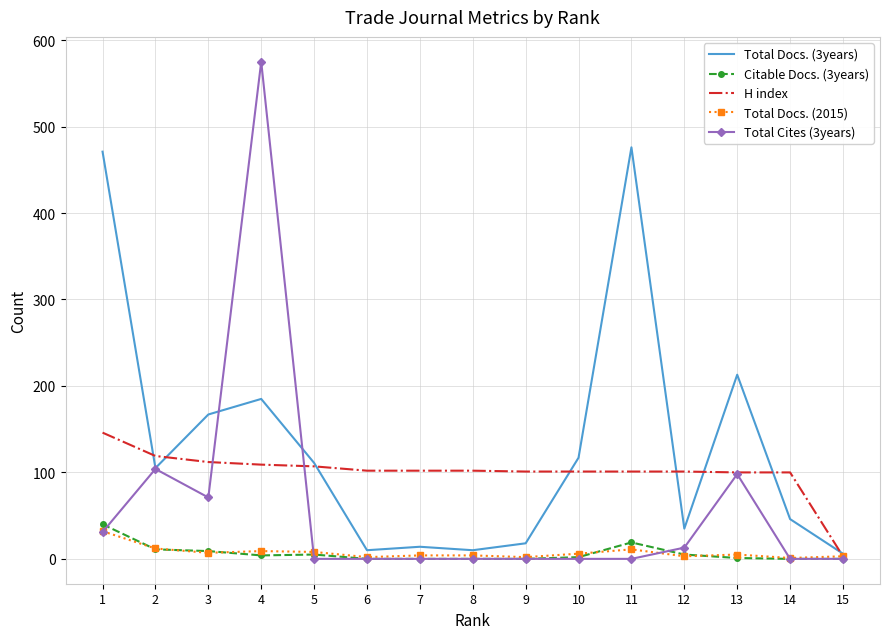

True or false: Citable Docs. (3years) has a value of -24 at 14.

False